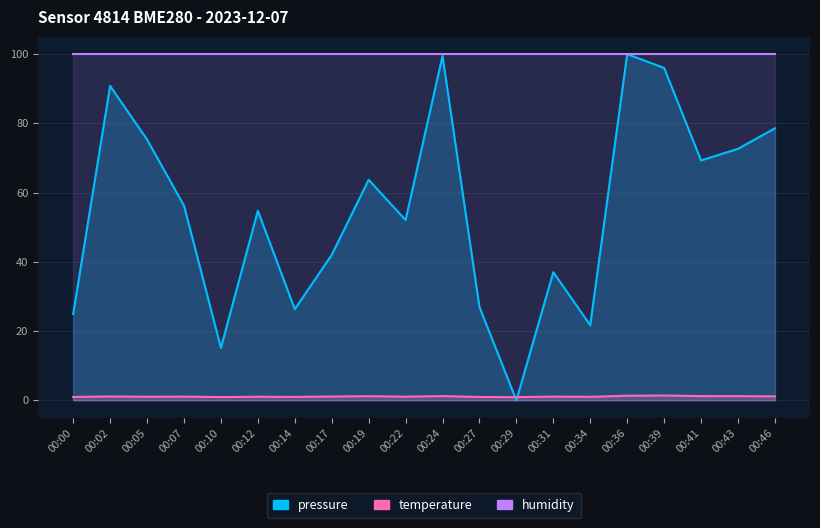

After their last crossing, which series has the higher values: temperature or pressure?

pressure